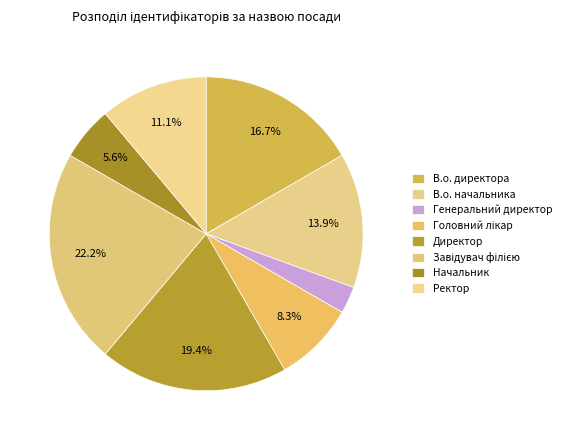

Count the number of slices in the pie.

8